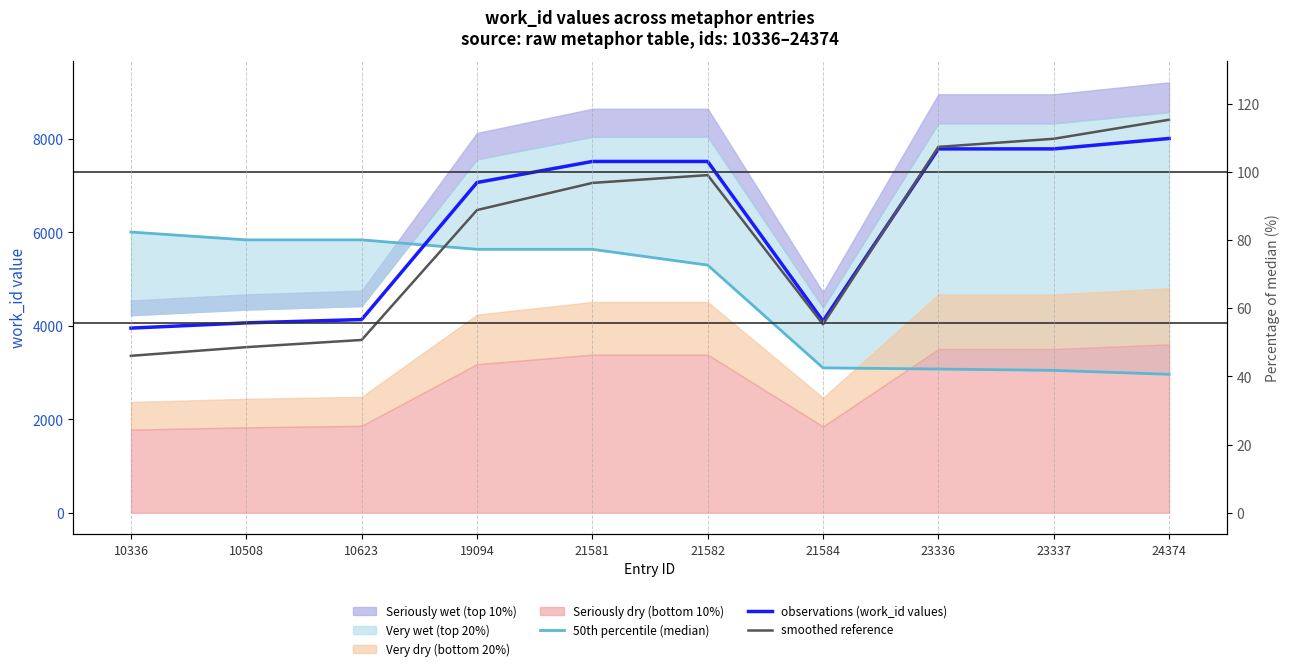

How many values in the smoothed reference series exceed 7060?

5